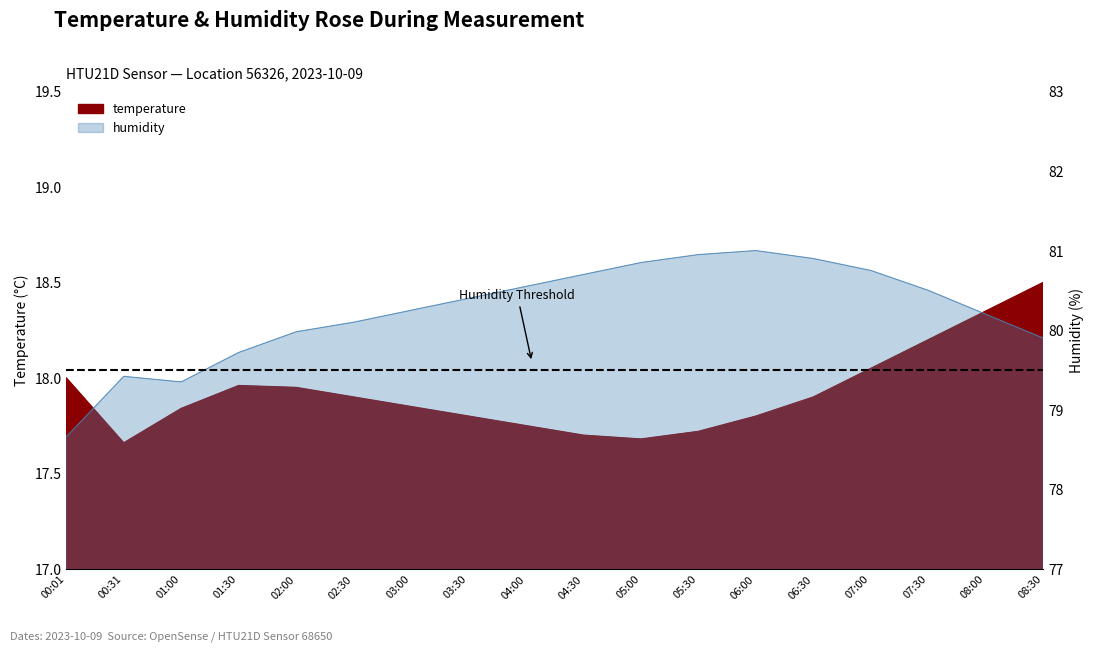

Which series has the widest spread of values?

humidity